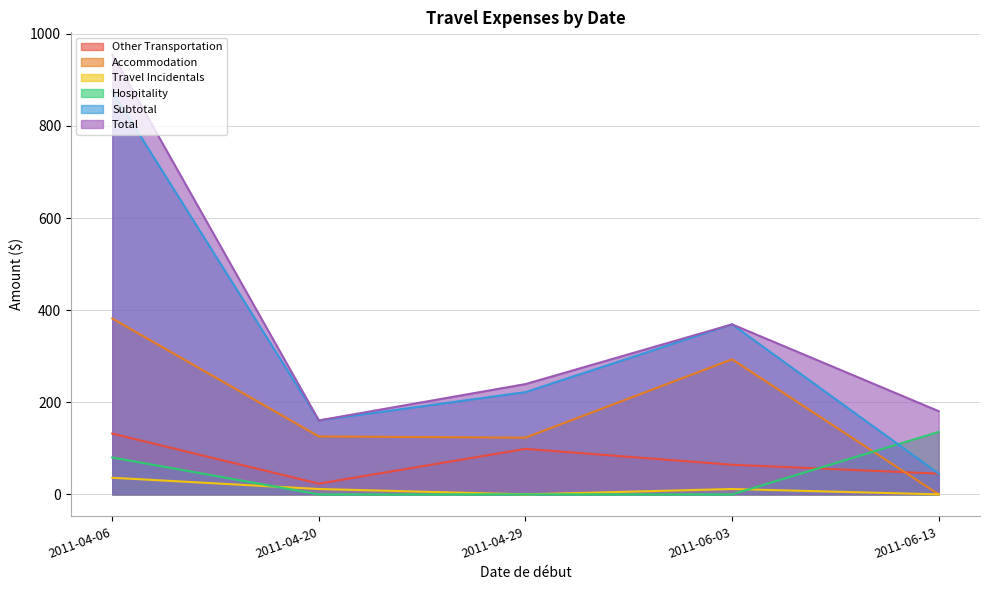

Rank the series by their maximum value, from highest to lowest.

Total, Subtotal, Accommodation, Hospitality, Other Transportation, Travel Incidentals